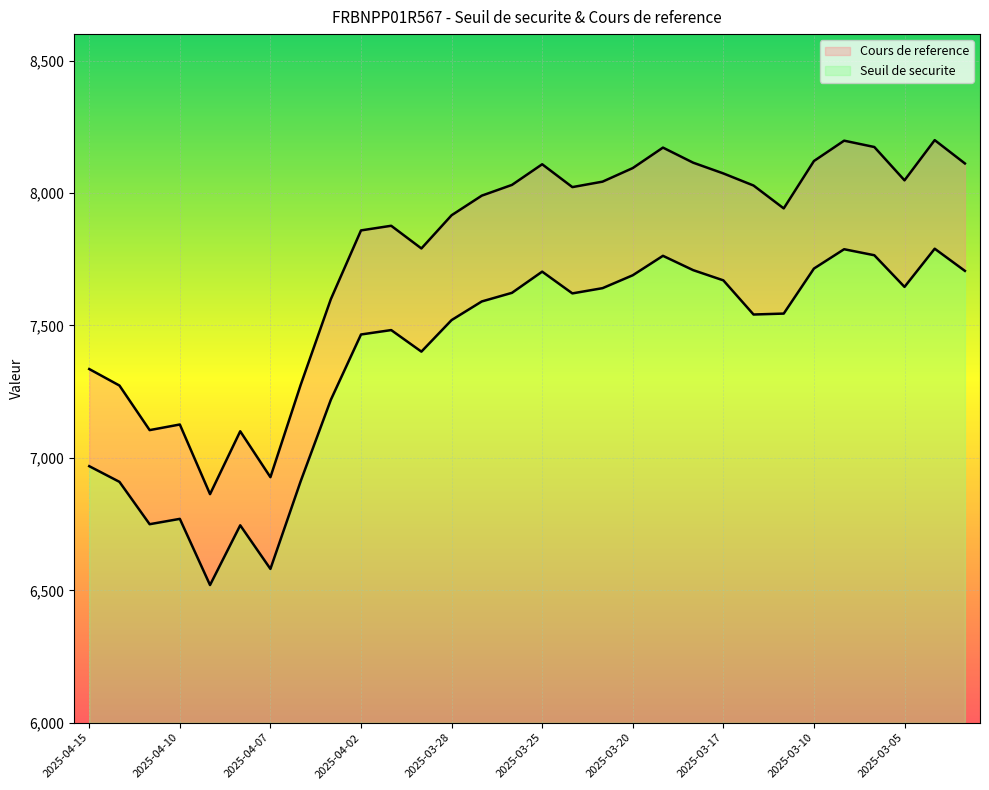

Reading left to right, what are all the values shown in this chart?

Seuil de securite: 2025-04-15=6968.6	2025-04-14=6909.5	2025-04-11=6749.6	2025-04-10=6769.7	2025-04-09=6519.9	2025-04-08=6745.4	2025-04-07=6580.8	2025-04-04=6911.2	2025-04-03=7219.0	2025-04-02=7465.9	2025-04-01=7482.5	2025-03-31=7401.2	2025-03-28=7520.3	2025-03-27=7590.6	2025-03-26=7623.2	2025-03-25=7703.2	2025-03-24=7621.0	2025-03-21=7640.8	2025-03-20=7689.5	2025-03-19=7762.9	2025-03-18=7708.8	2025-03-17=7670.3	2025-03-14=7541.3	2025-03-11=7544.8	2025-03-10=7714.8	2025-03-07=7787.8	2025-03-06=7765.1	2025-03-05=7645.5	2025-03-04=7789.7	2025-03-03=7706.0
Cours de reference: 2025-04-15=7335.4	2025-04-14=7273.1	2025-04-11=7104.8	2025-04-10=7126.0	2025-04-09=6863.0	2025-04-08=7100.4	2025-04-07=6927.1	2025-04-04=7274.9	2025-04-03=7599.0	2025-04-02=7858.8	2025-04-01=7876.4	2025-03-31=7790.7	2025-03-28=7916.1	2025-03-27=7990.1	2025-03-26=8030.7	2025-03-25=8108.6	2025-03-24=8022.3	2025-03-21=8042.9	2025-03-20=8094.2	2025-03-19=8171.5	2025-03-18=8114.6	2025-03-17=8074.0	2025-03-14=8028.3	2025-03-11=7941.9	2025-03-10=8120.8	2025-03-07=8197.7	2025-03-06=8173.8	2025-03-05=8047.9	2025-03-04=8199.7	2025-03-03=8111.6